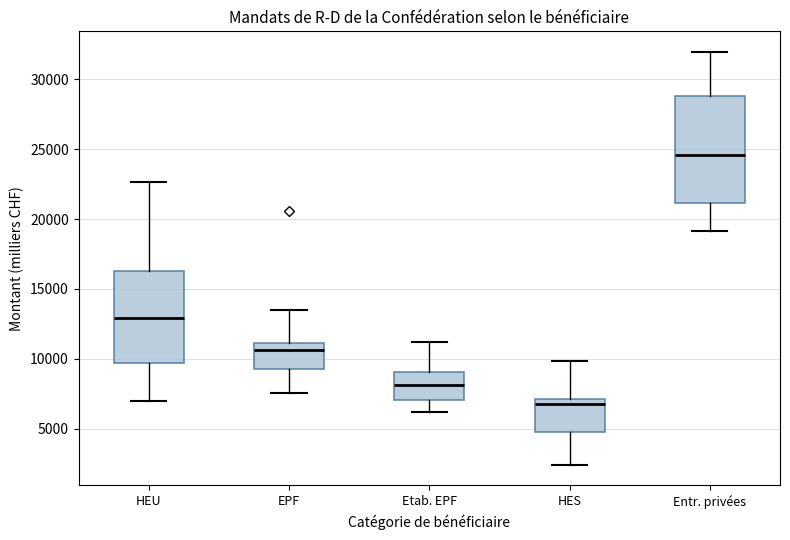

Where is the upper edge of the box for HEU on the y-axis? The values are not printed on the chart, so give them approximately, as read against the axis.

16500